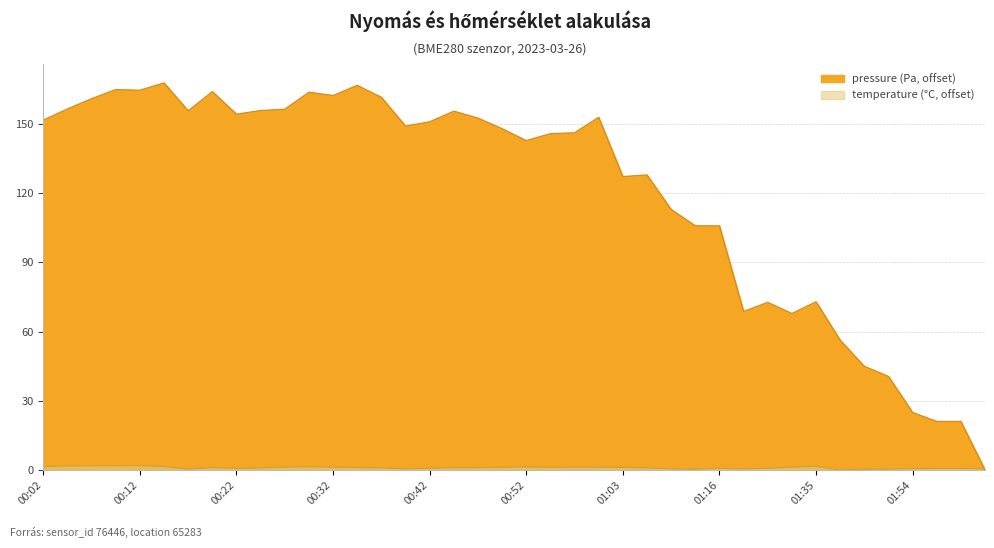

At how many categories does at least one series exceed 139?

24